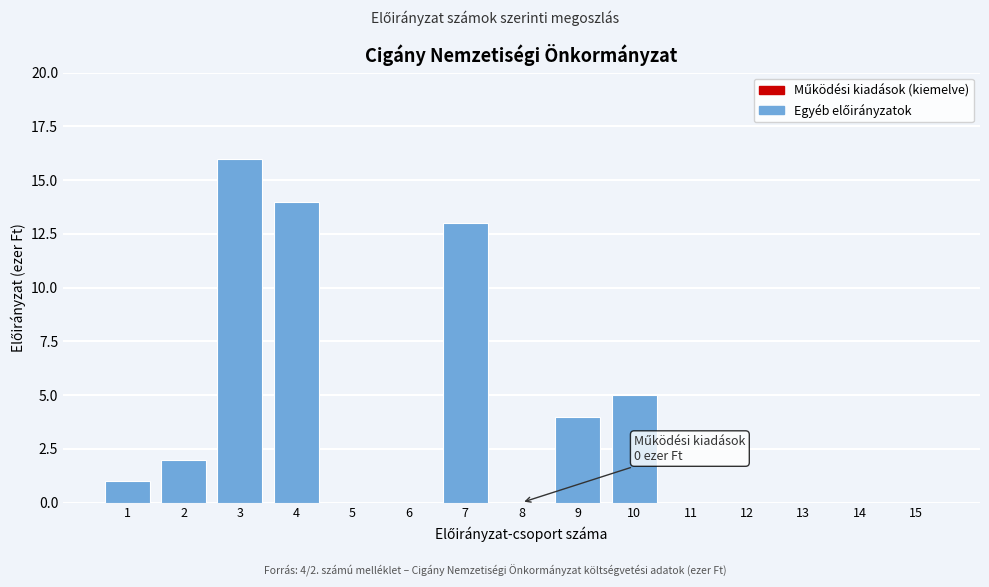

Reading left to right, extract all data points from this chart.

1=1	2=2	3=16	4=14	5=0	6=0	7=13	8=0	9=4	10=5	11=0	12=0	13=0	14=0	15=0